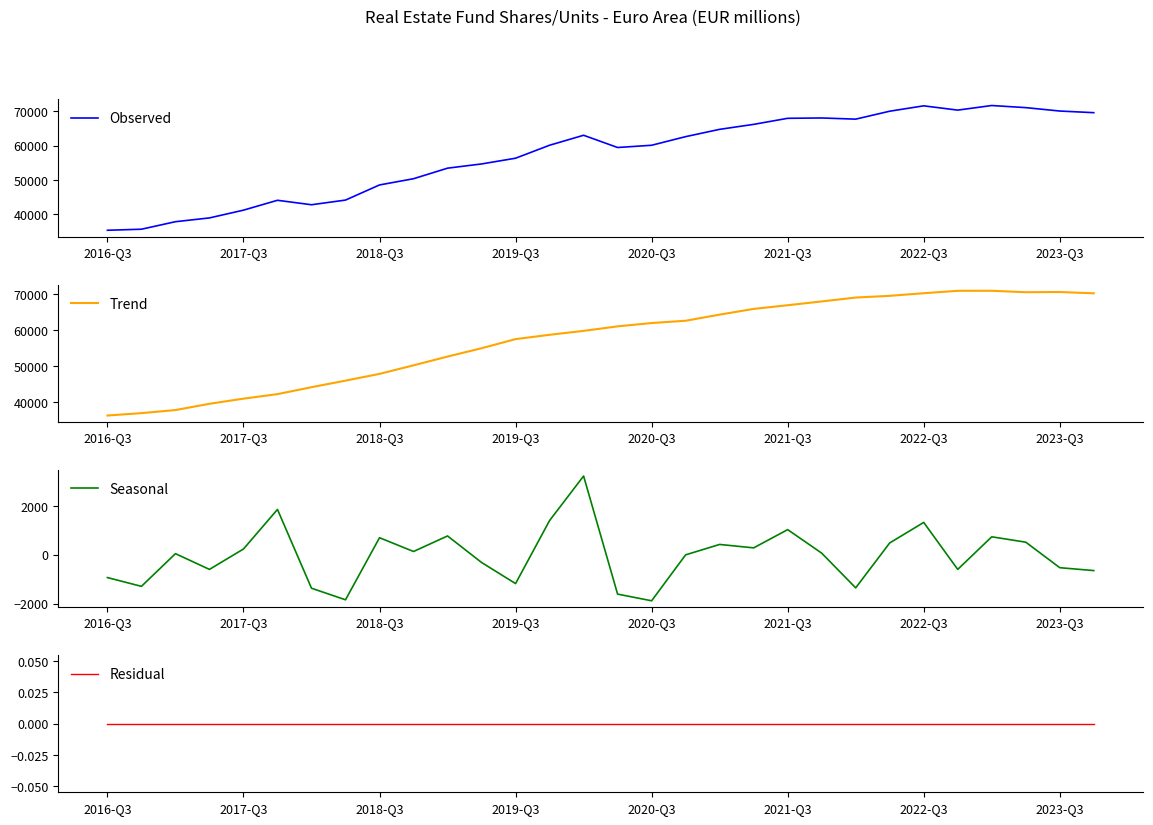

How many data points in Observed are above 60085?

15